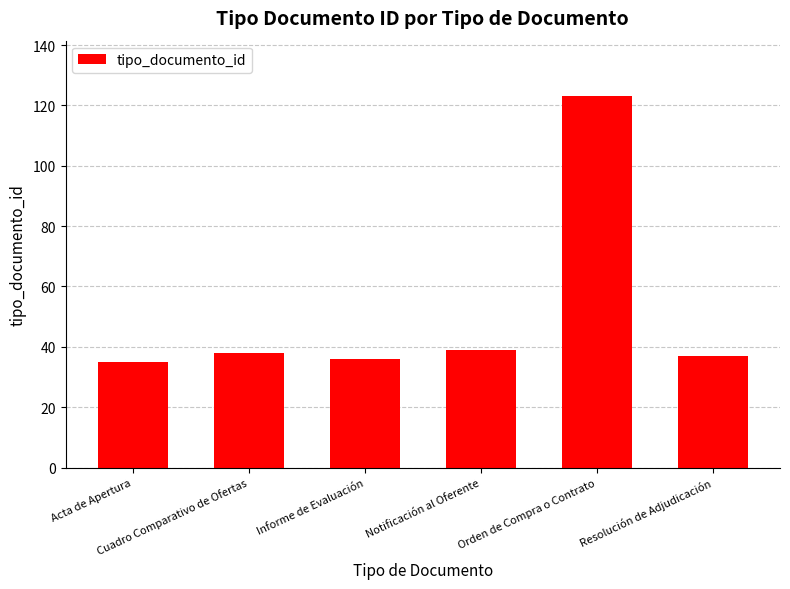

What is the greatest value displayed?

123